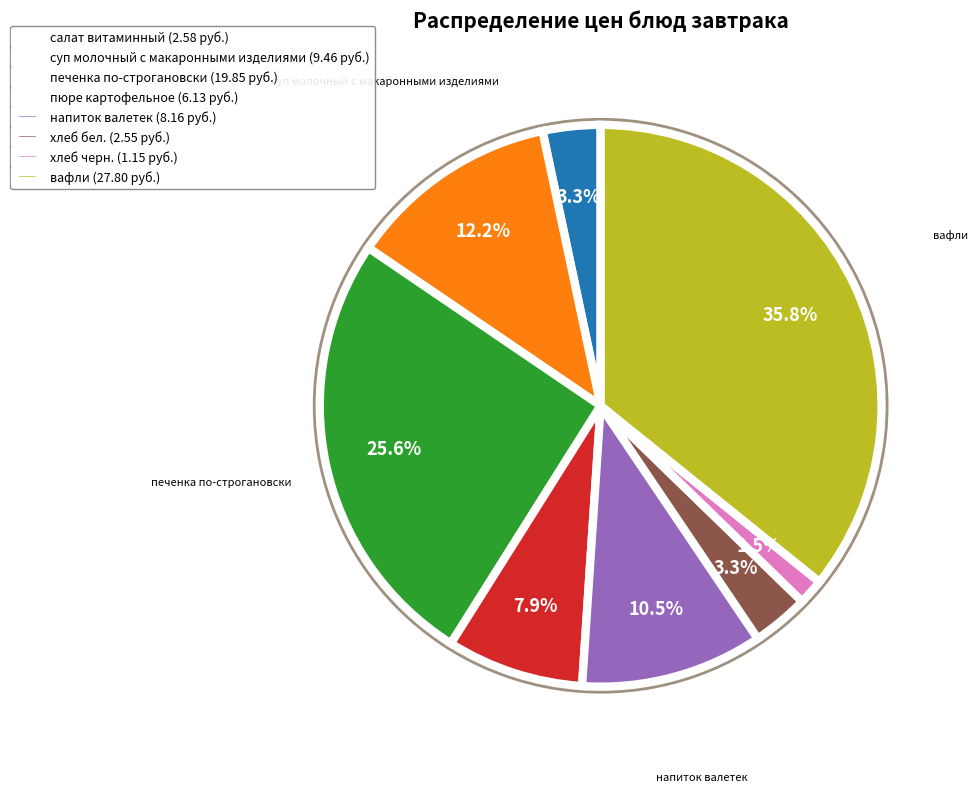

To the nearest percent, what is the average slice percentage?

12%